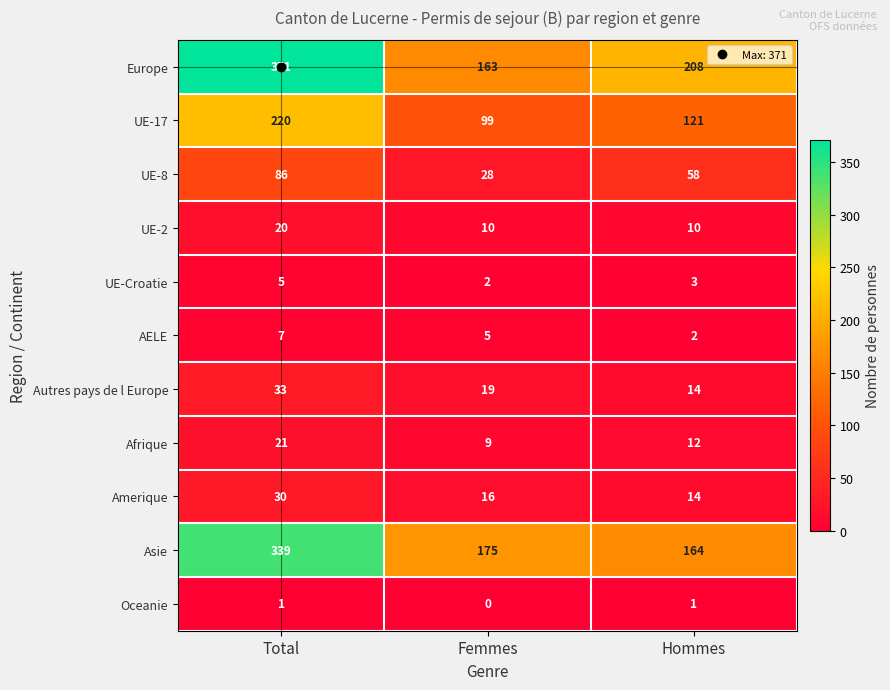

Which label corresponds to the largest value in the chart?

Total